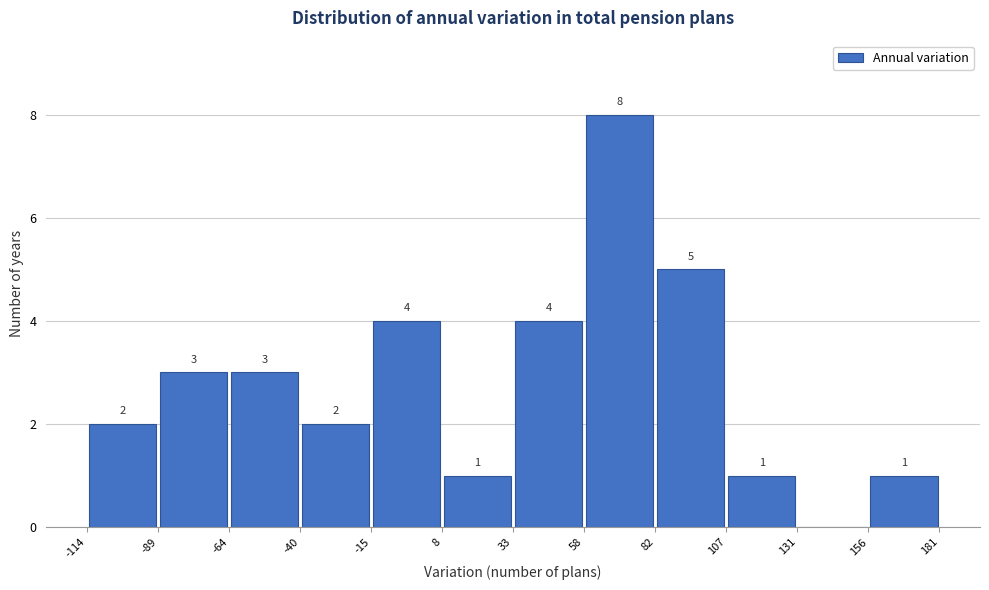

Which range on the x-axis has the tallest bar?

58 to 82